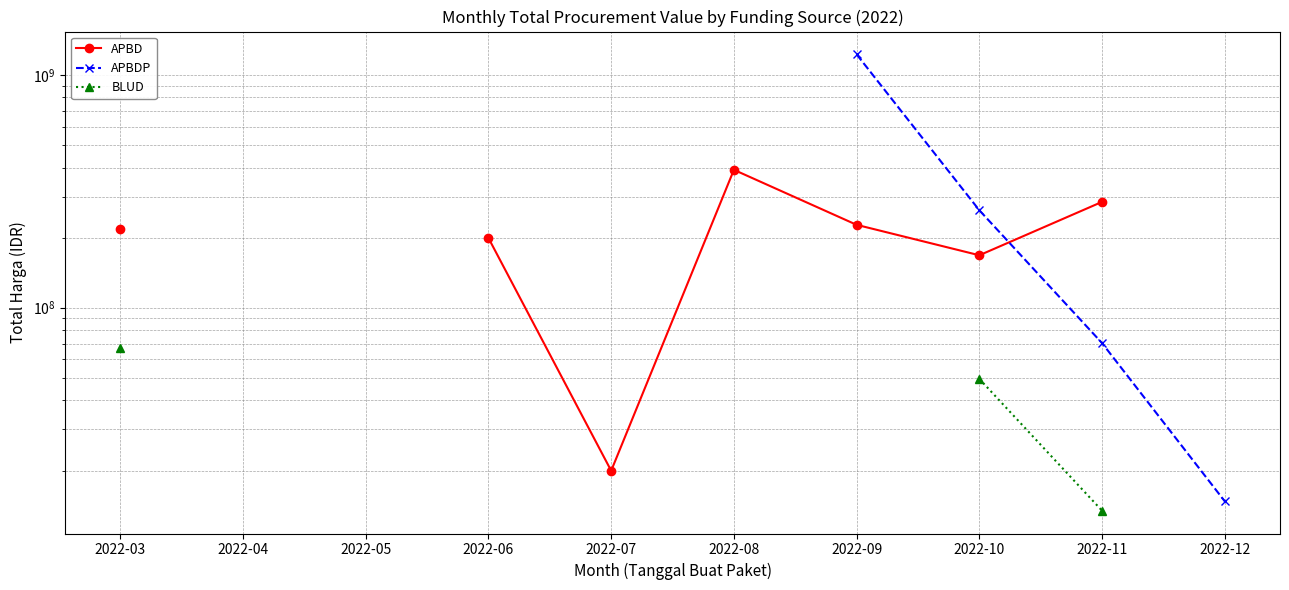

How many positive values does the APBDP series have?

4